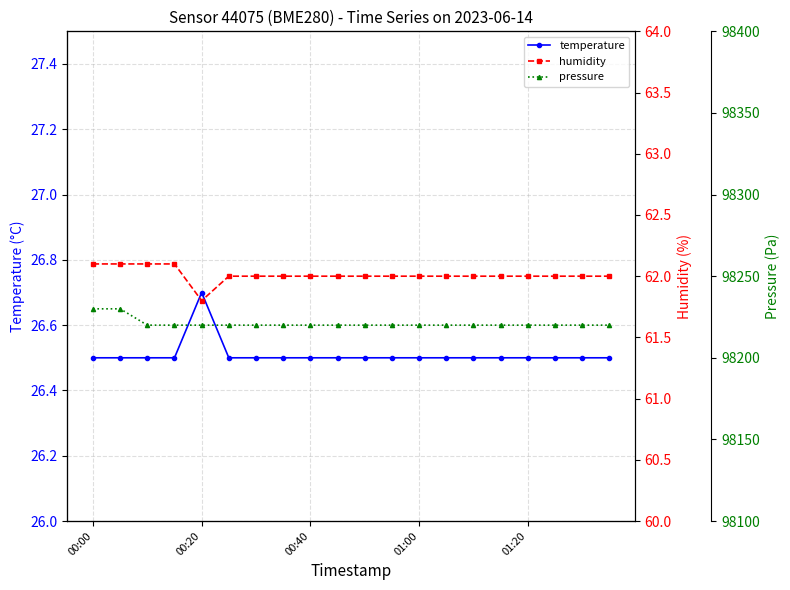

True or false: humidity and pressure intersect in this chart.

False